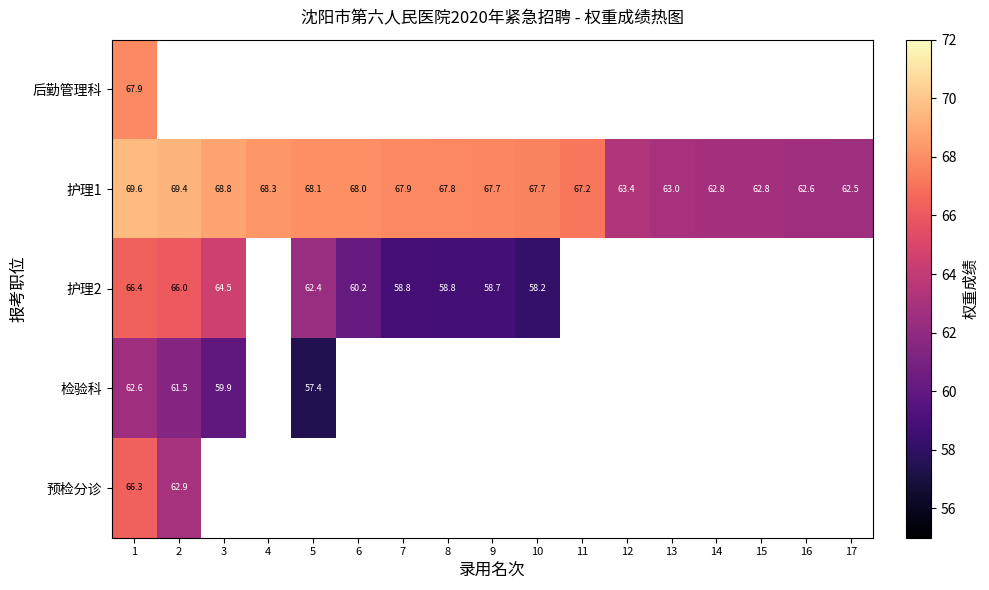

At how many categories does at least one series exceed 65?

11